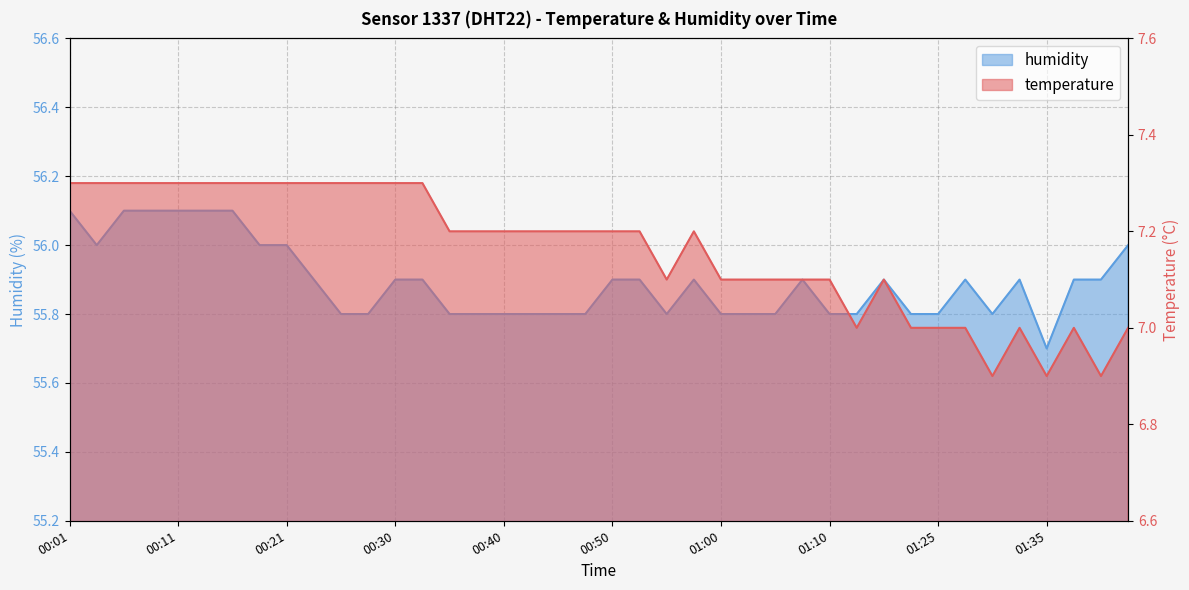

How many interior local valleys does the humidity series have?

4